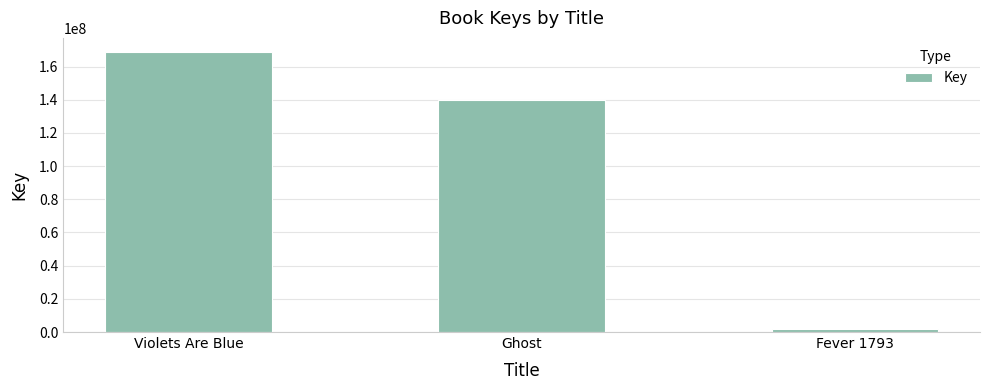

Which category has the highest value across all series?

Violets Are Blue